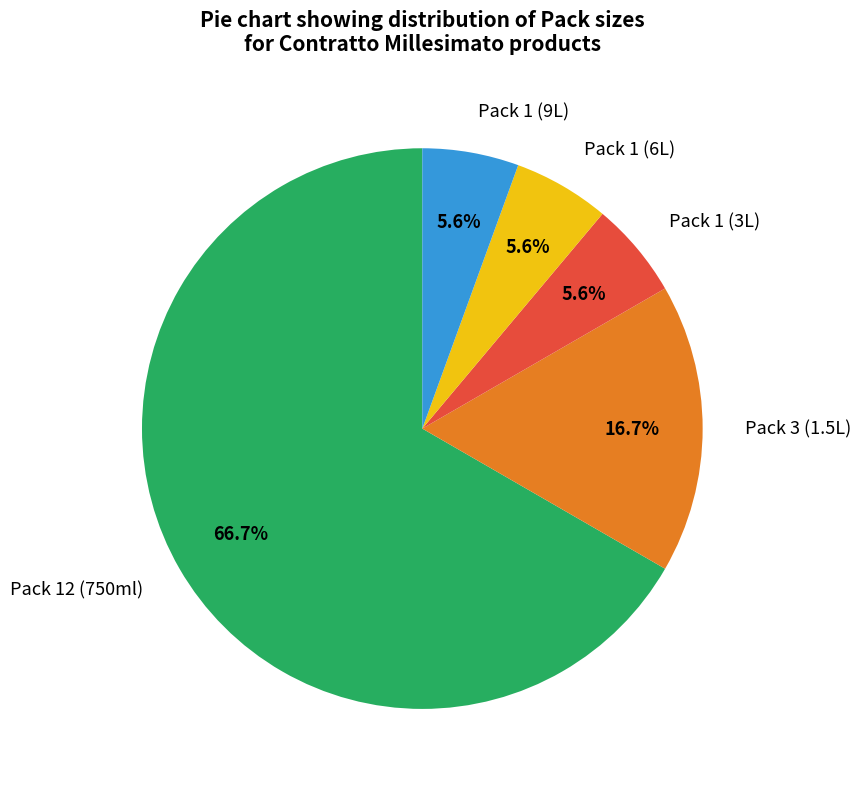

Which slice is the largest?

Pack 12 (750ml)